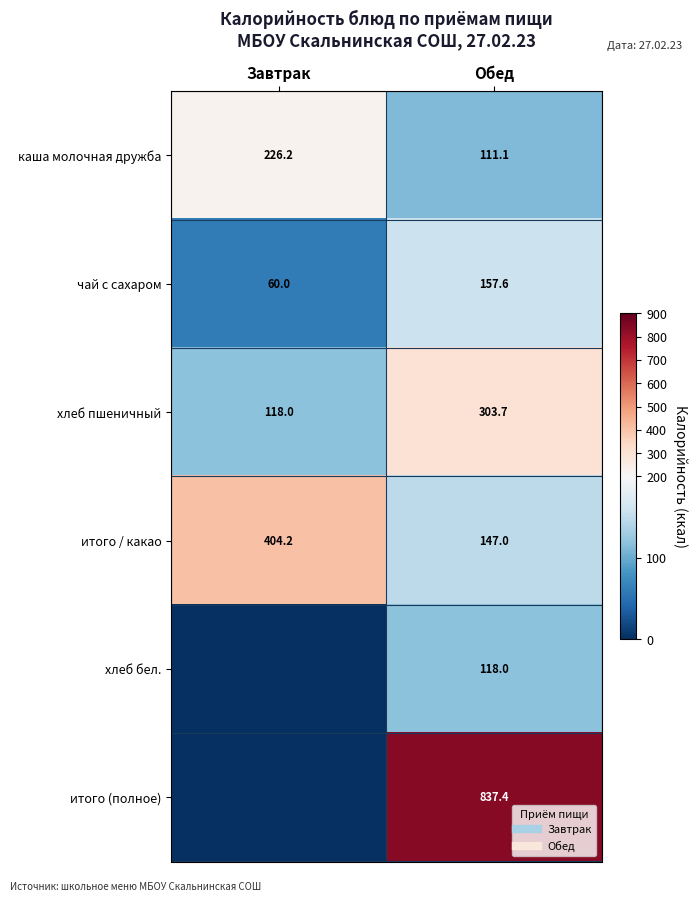

Which label corresponds to the largest value in the chart?

Обед